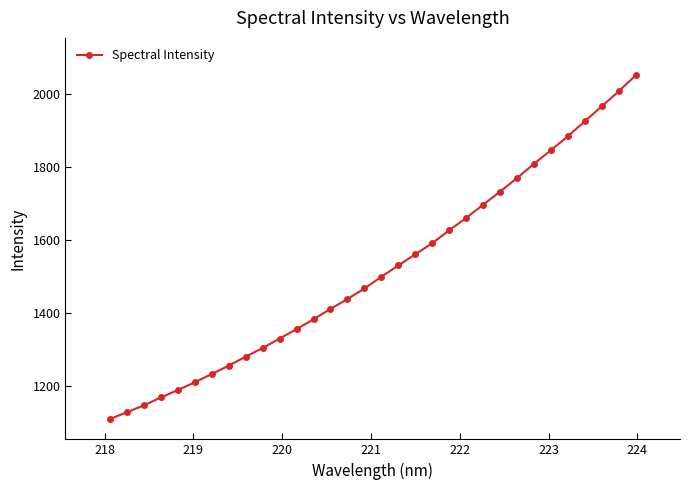

What is the average value?

1517.3